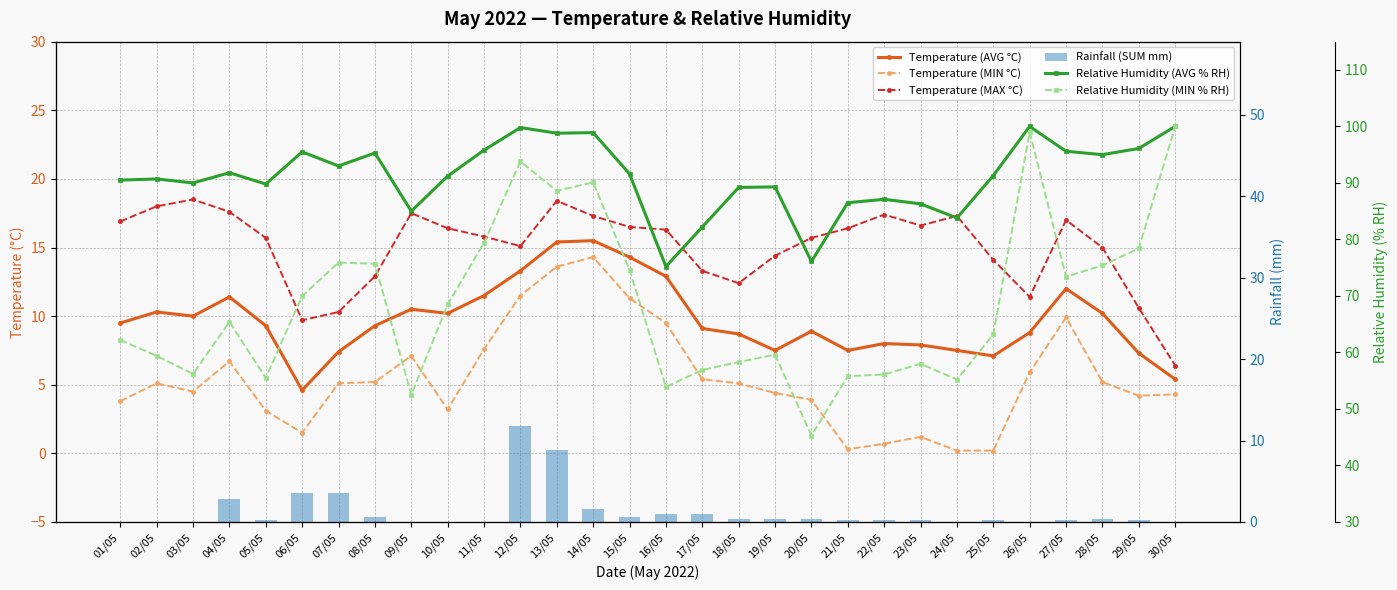

Read the Temperature (MAX °C) value at 26/05.

11.4